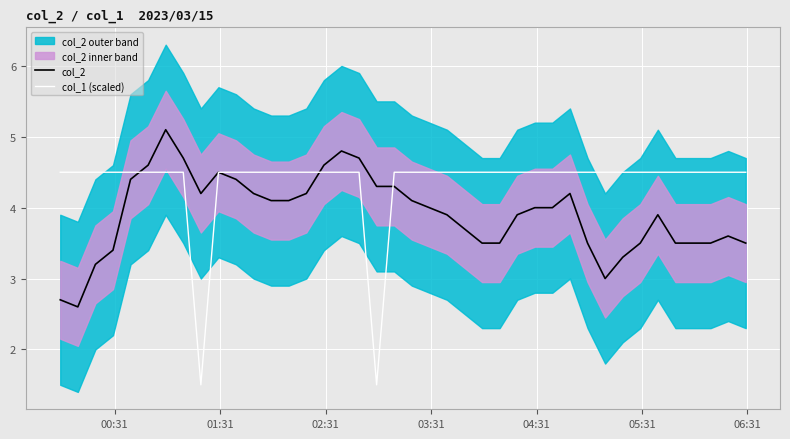

What is the minimum value for col_1 (scaled)?

1.5